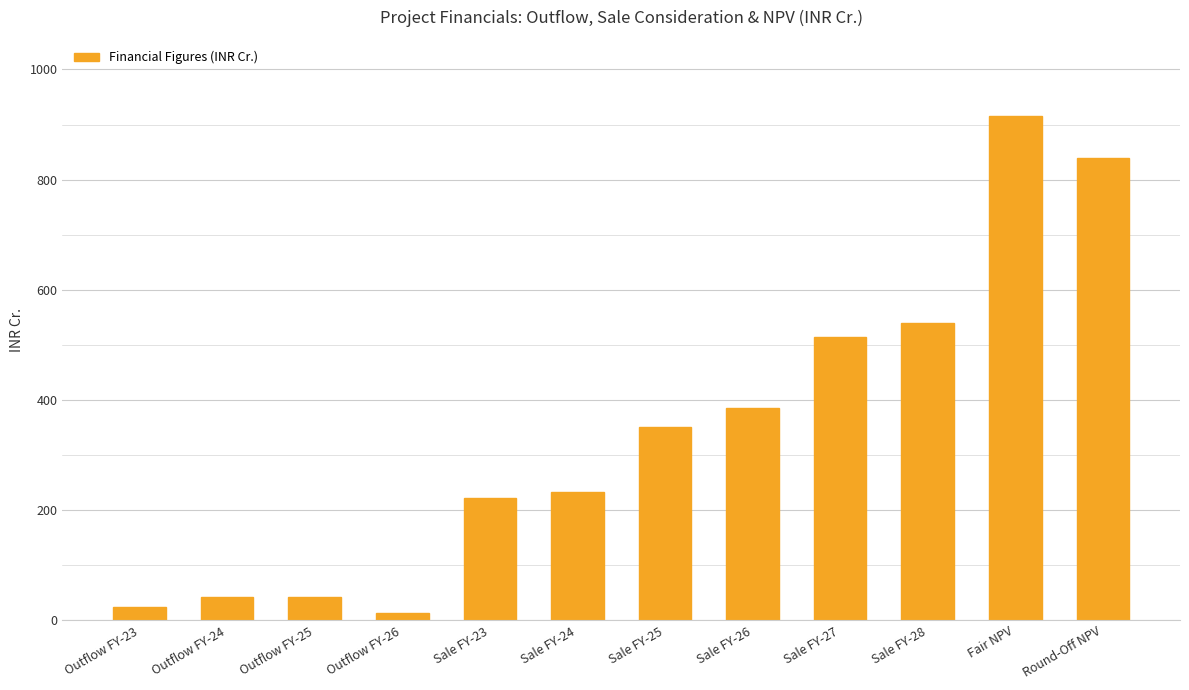

Approximately how many times larger is the value at Round-Off NPV compared to Sale FY-24?

3.6